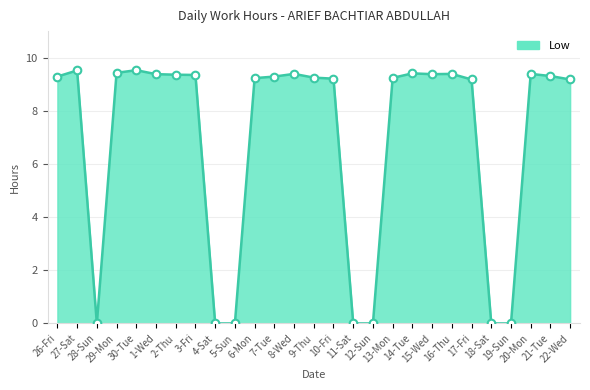

What is the change in value from 26-Fri to 15-Wed?

+0.1